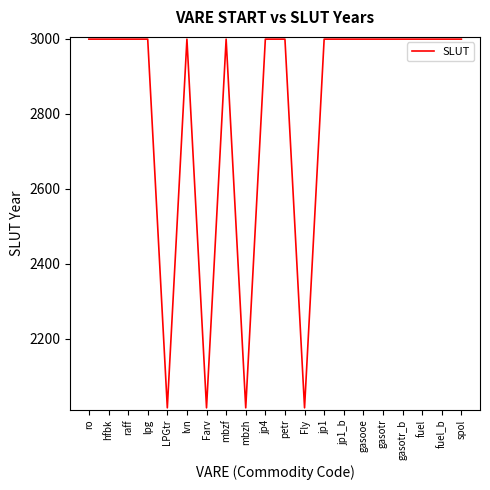

What is the change in value from Farv to fuel?

+984